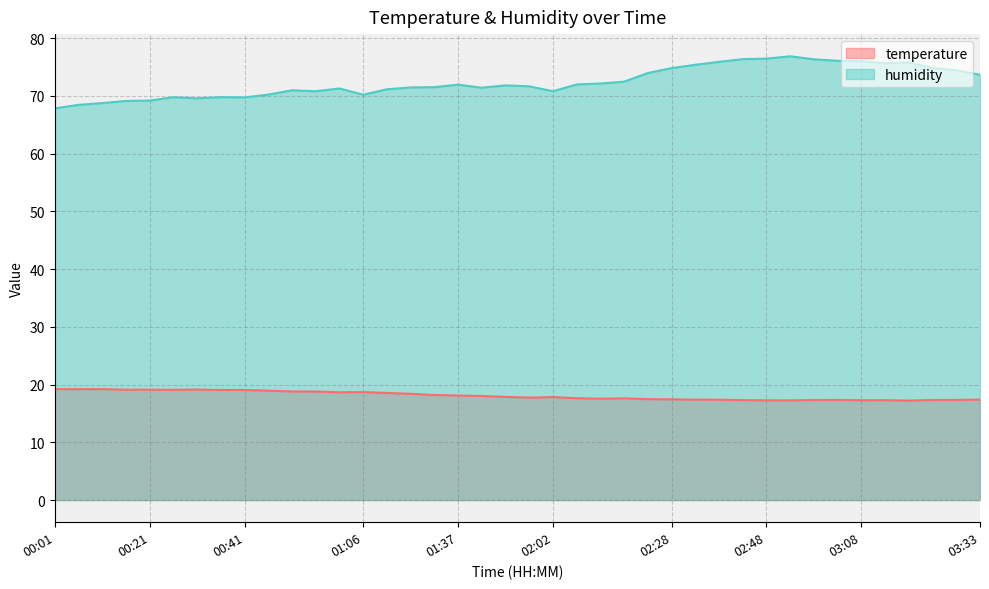

What is the maximum value for humidity?

76.8